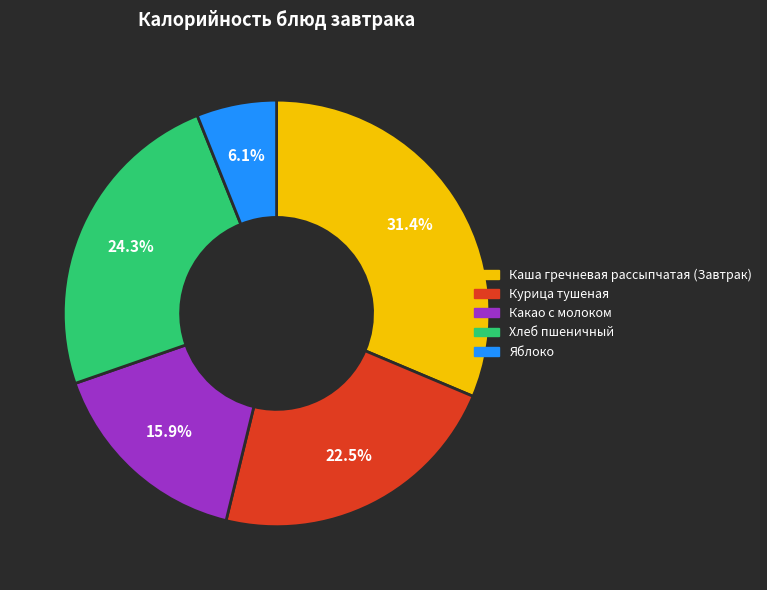

Which slice is the smallest?

Яблоко